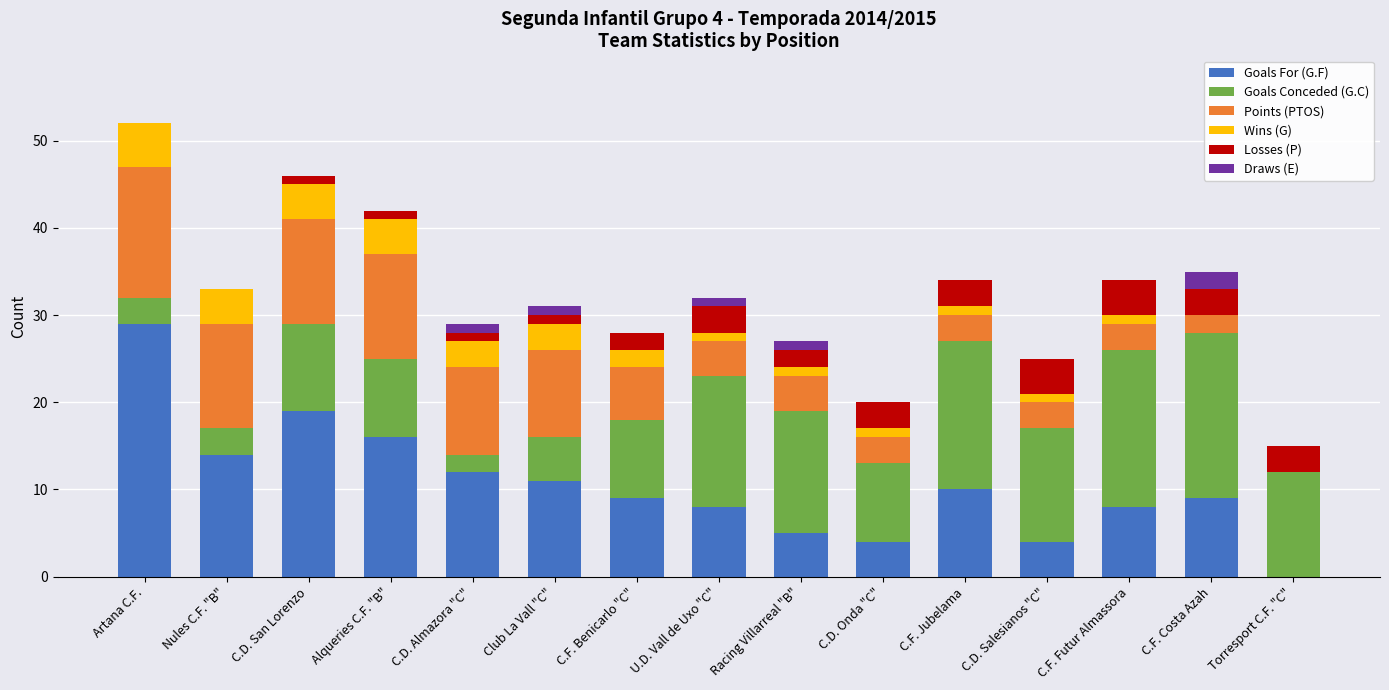

What is the highest value of the Goals For (G.F) series?

29